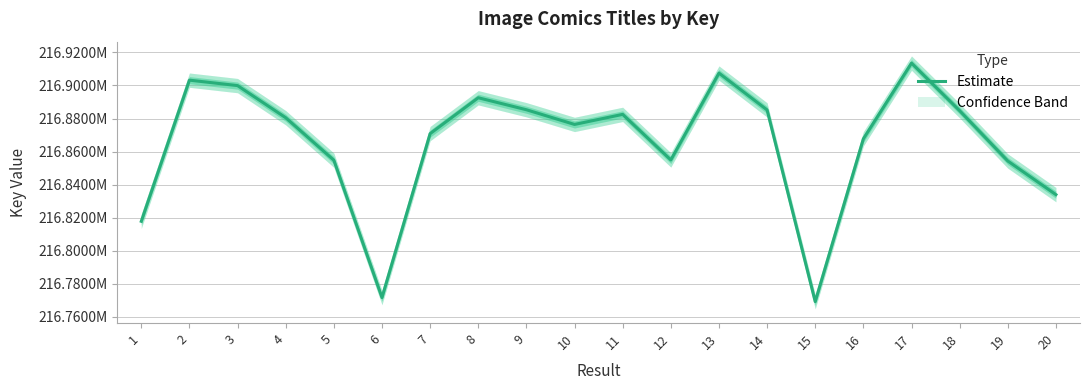

What is the value of the 15th point from the left?

216769074